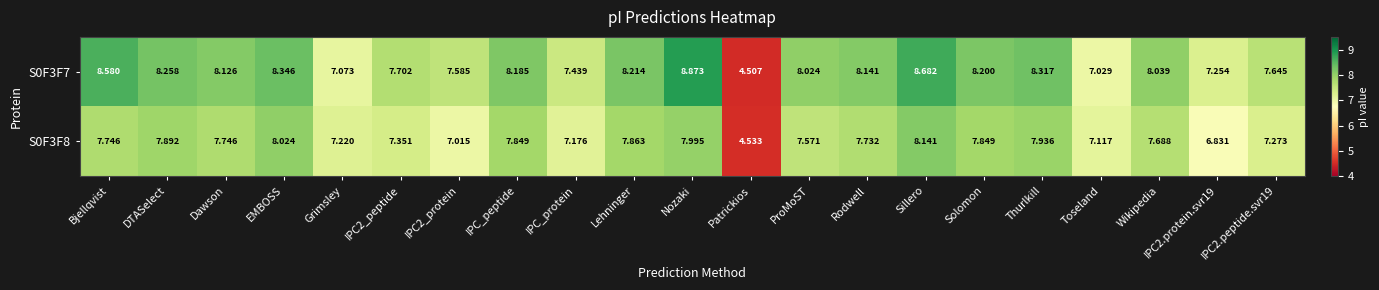

At which category is the sum across all series the highest?

Nozaki